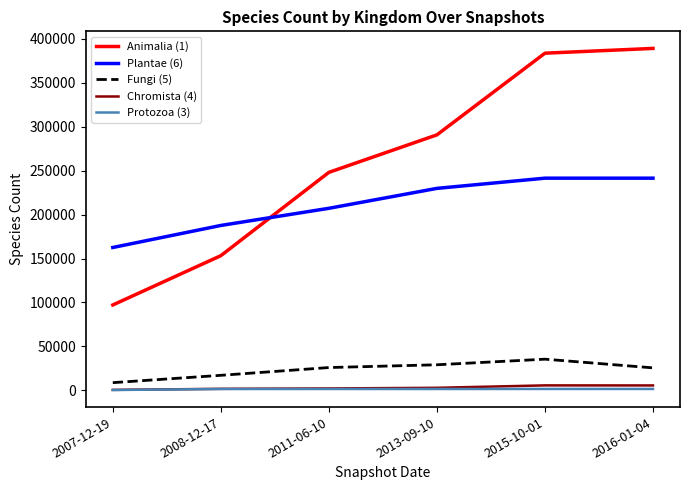

What position from the right is 2007-12-19?

6